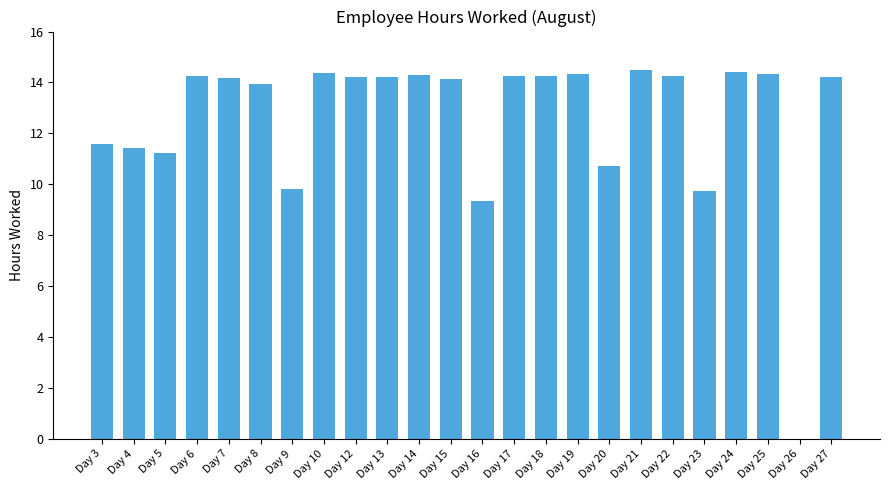

What is the sum of the values at Day 26 and Day 16?

9.4